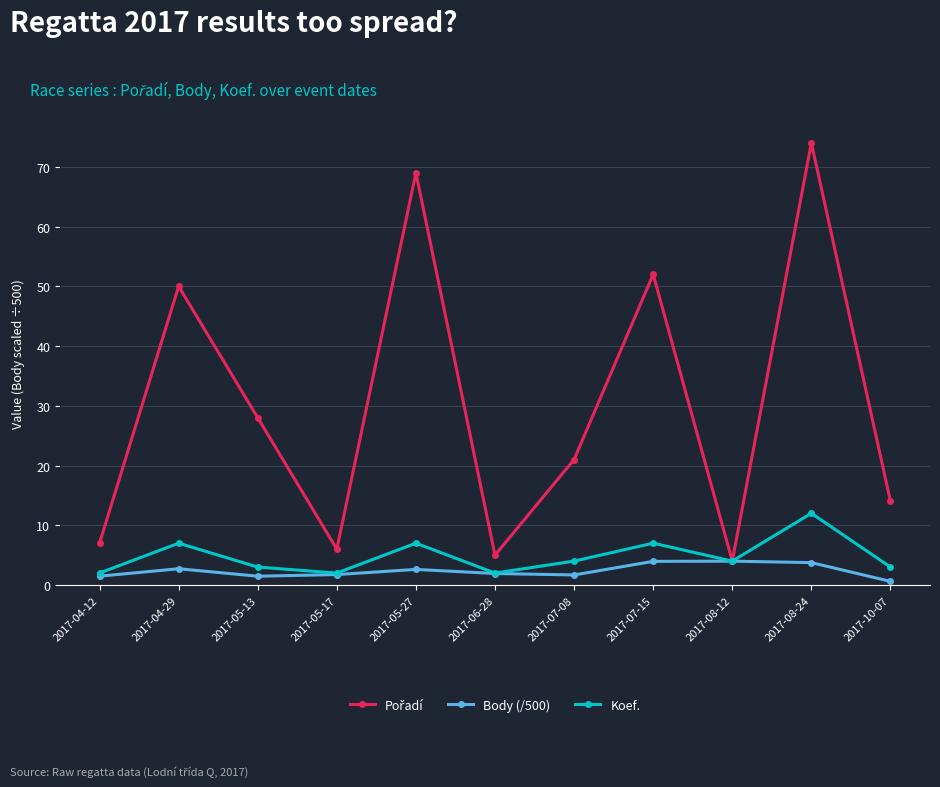

What is the approximate value of Body (/500) at 2017-06-28?

1.9